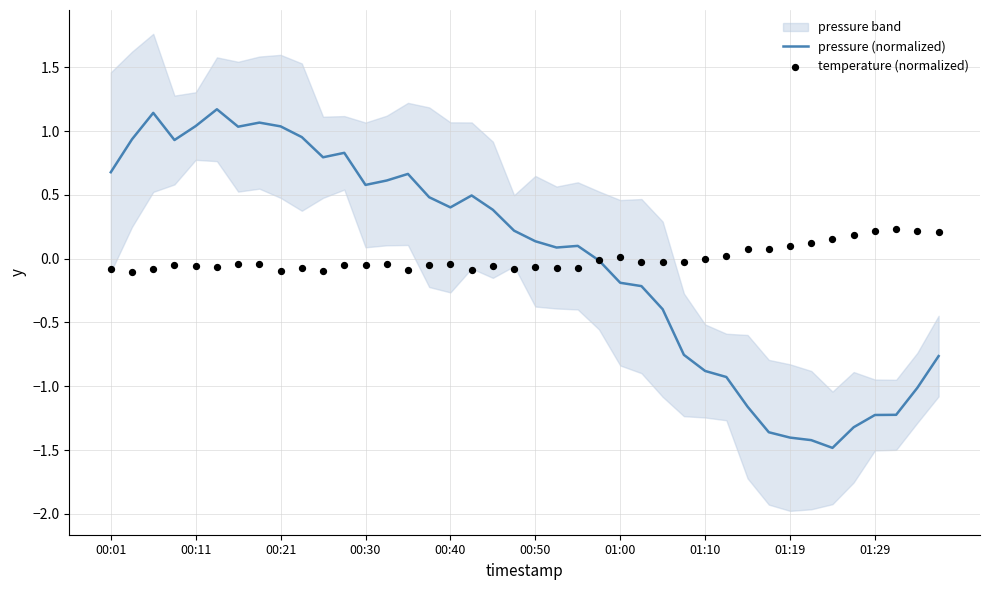

What is the minimum value for pressure (normalized)?

-1.5